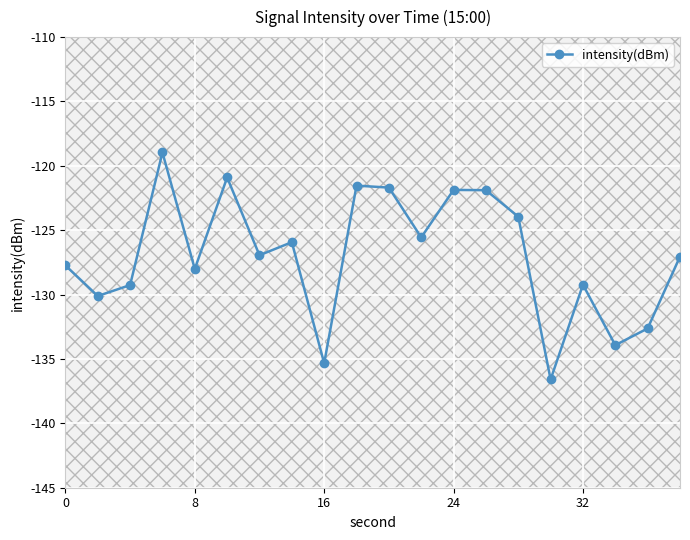

How many interior local peaks does the intensity(dBm) series have?

6